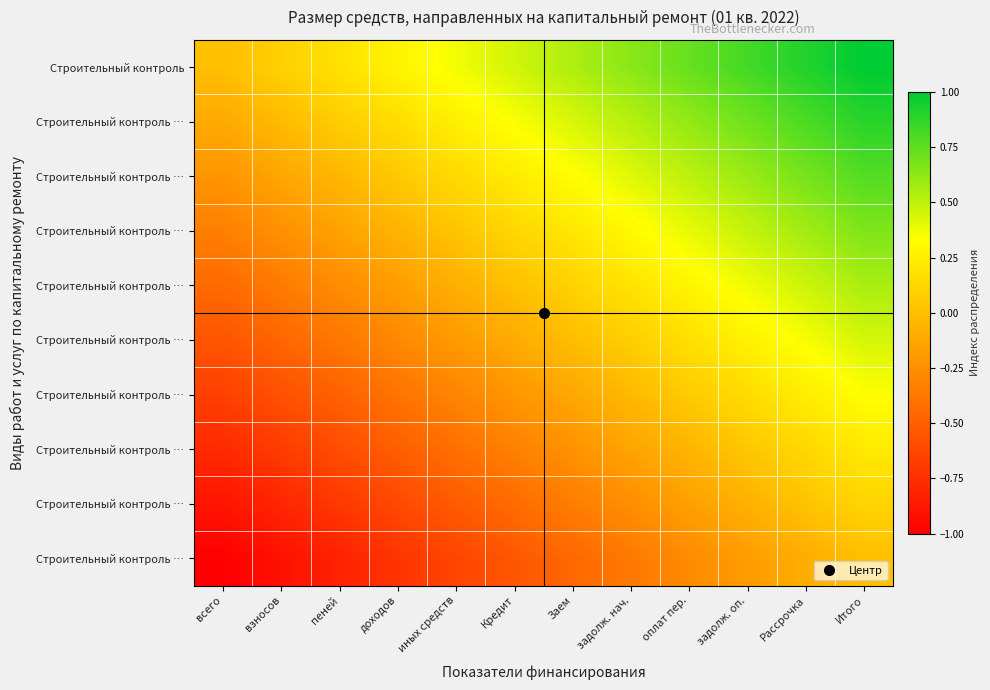

Which category has the highest value across all series?

Итого